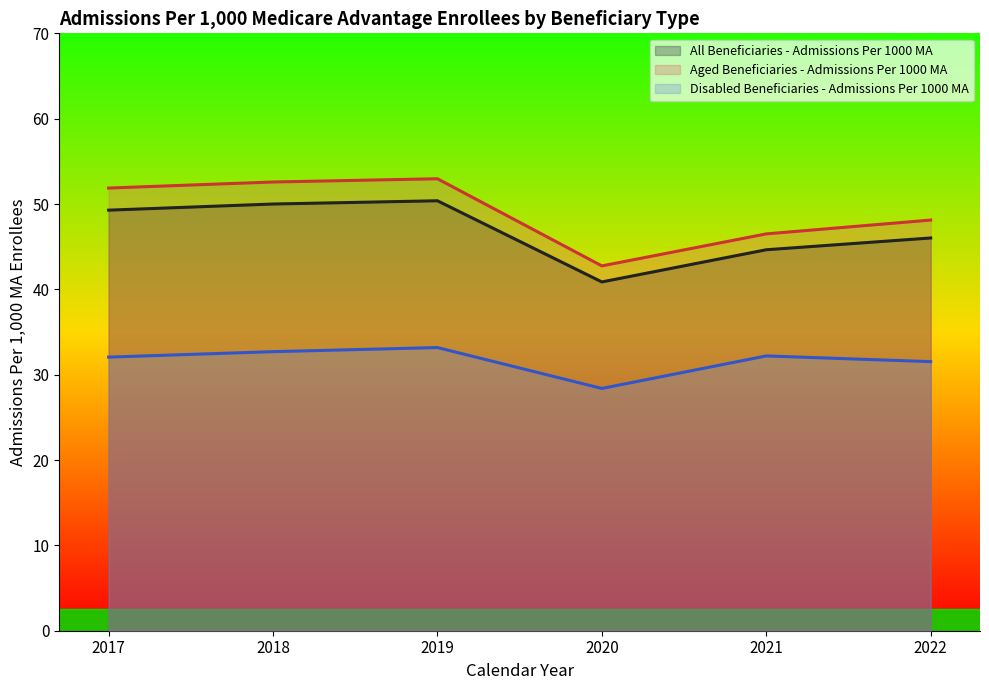

At which label is All Beneficiaries - Admissions Per 1000 MA closest to 45?

2021